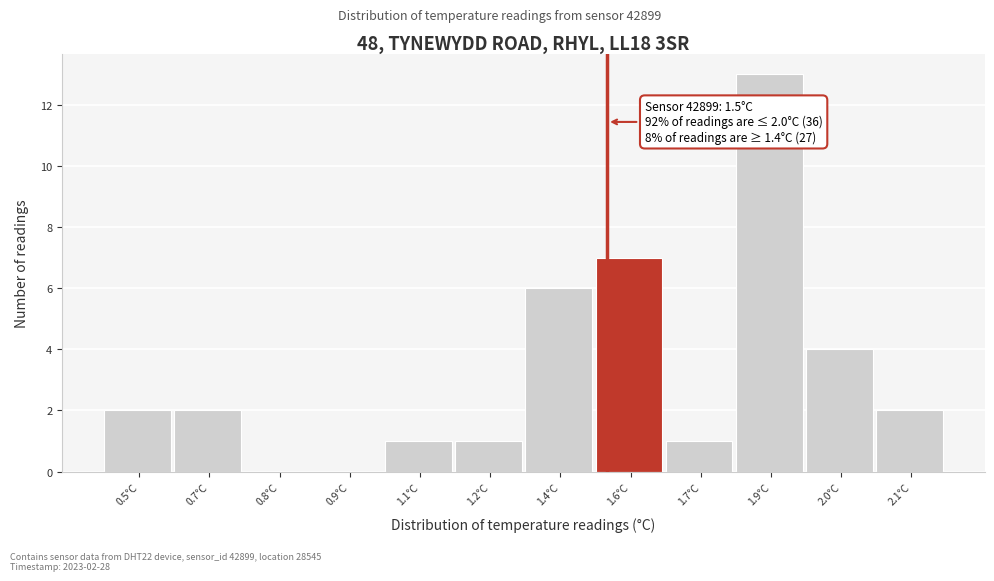

Reading left to right, what are all the values shown in this chart?

0.5°C=2	0.7°C=2	0.8°C=0	0.9°C=0	1.1°C=1	1.2°C=1	1.4°C=6	1.6°C=7	1.7°C=1	1.9°C=13	2.0°C=4	2.1°C=2